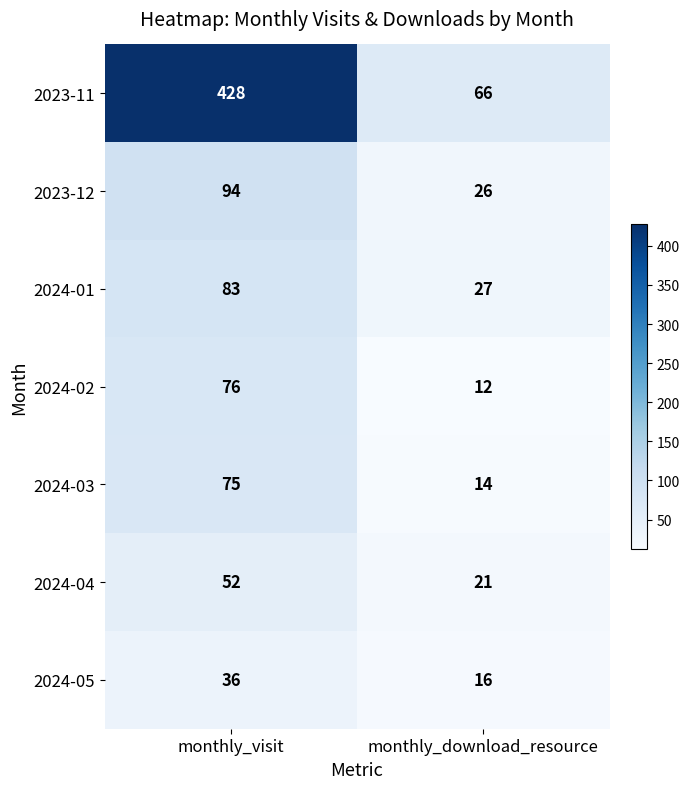

True or false: 2024-02 has a value of 12 at monthly_download_resource.

True